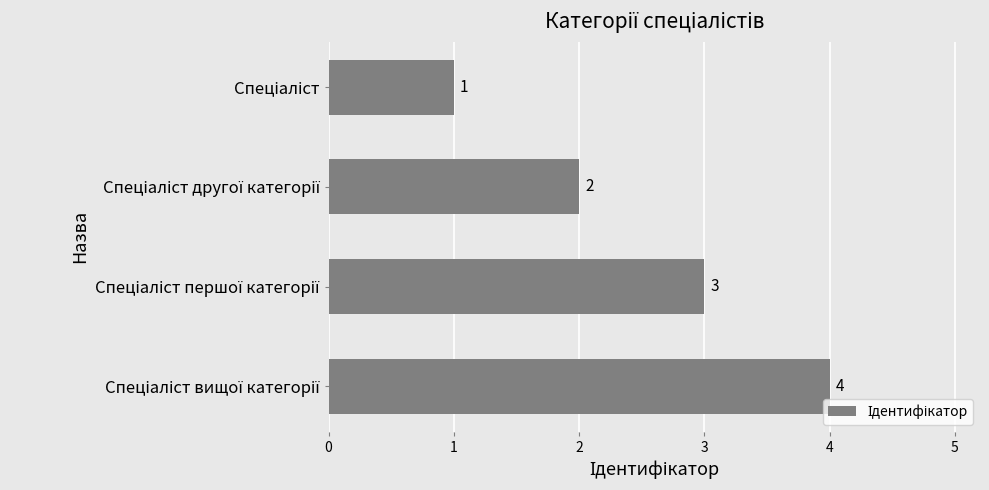

What is the sum of all values?

10